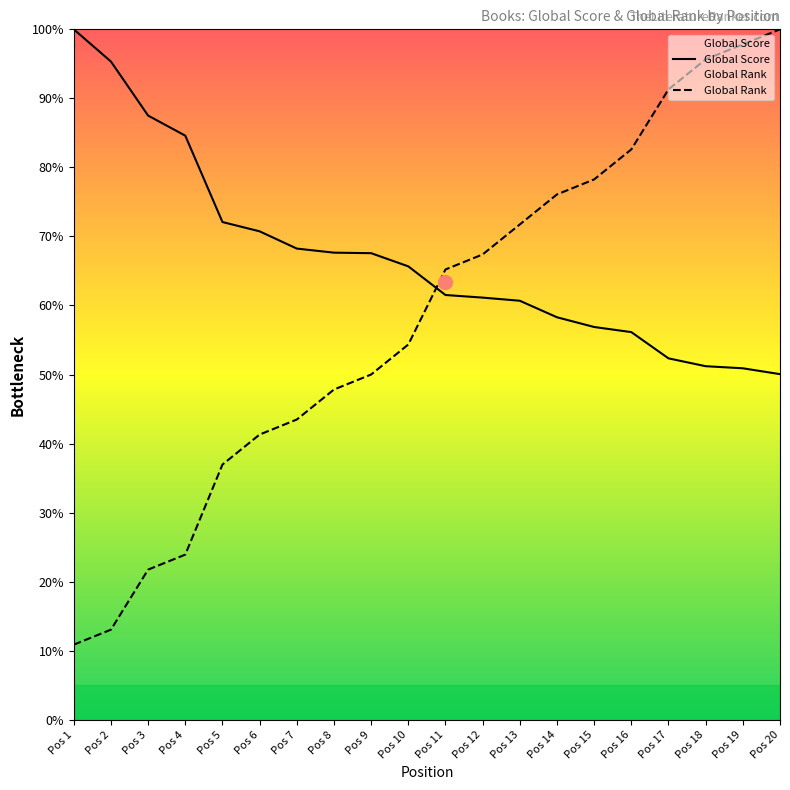

Which series changed the most between Pos 9 and Pos 20?

Global Rank